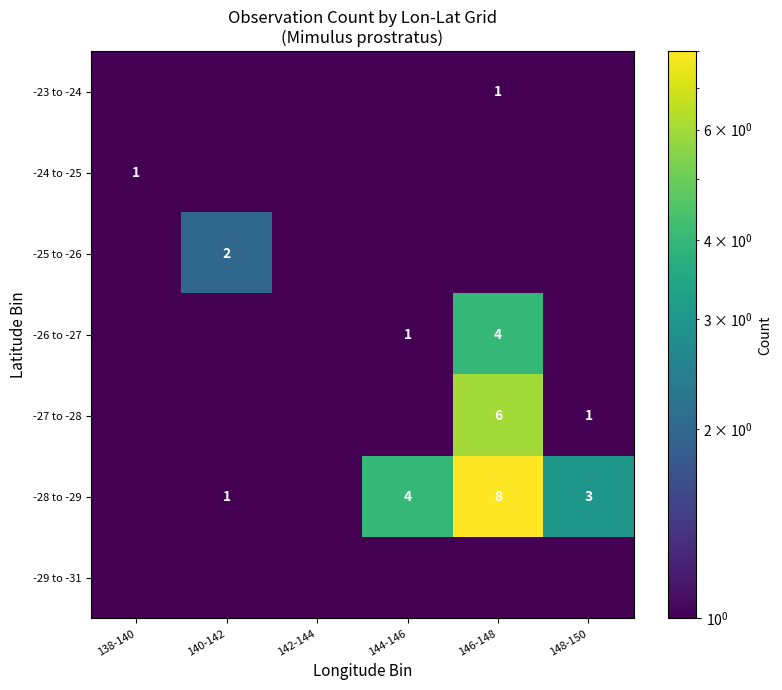

Is it true that -27 to -28 equals 1.0 at 148-150?

True